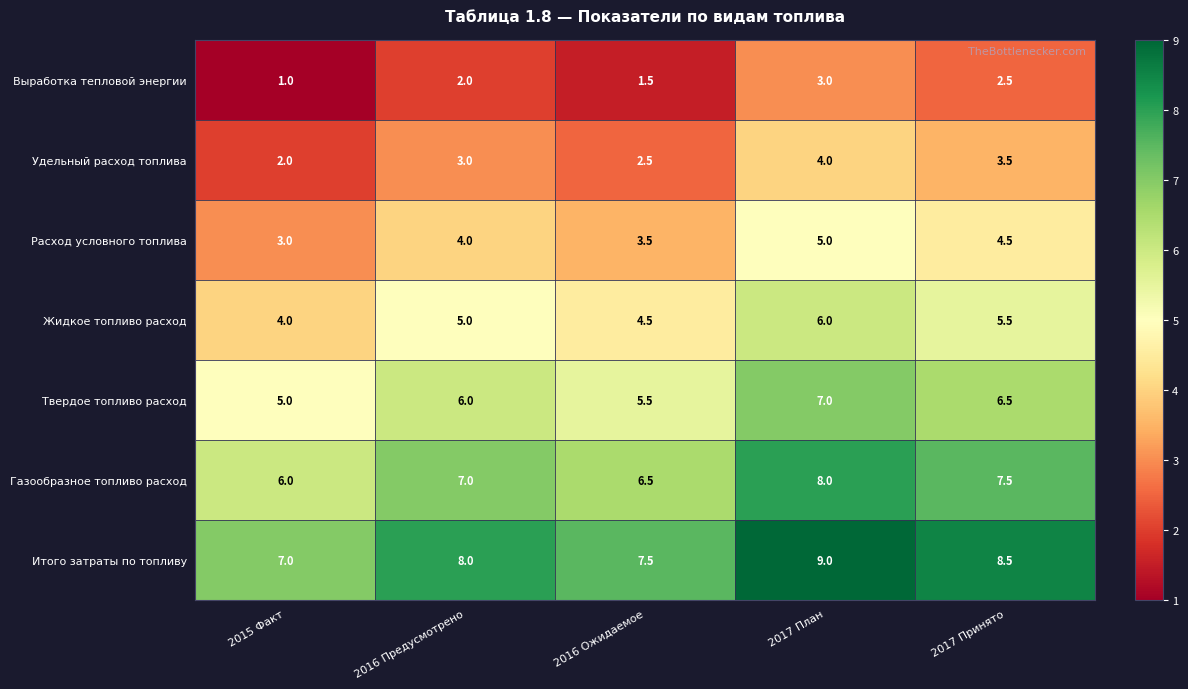

What is the spread (max minus min) of values at 2017 Принято?

6.0